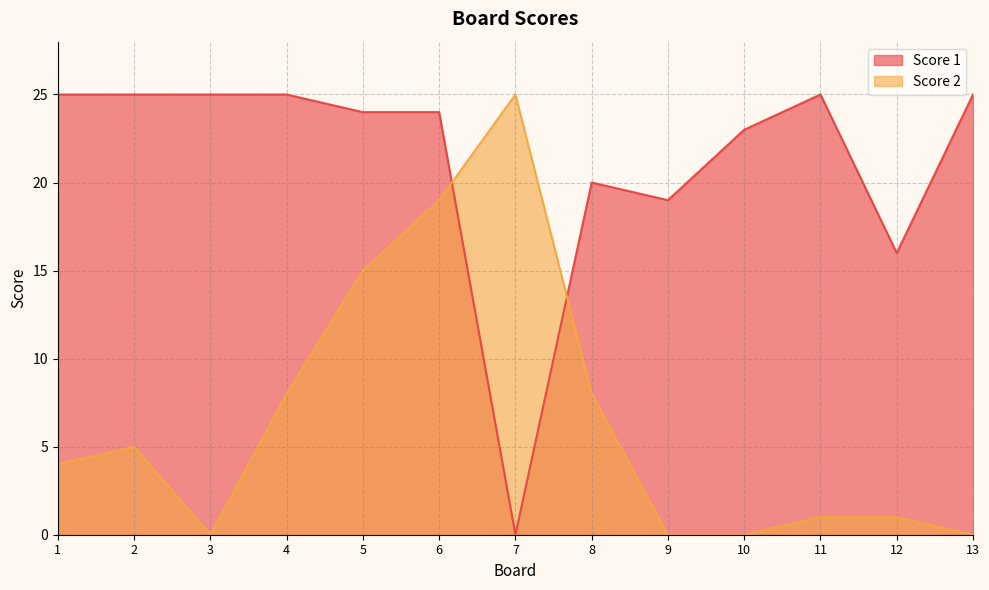

Count the number of categories in the chart.

13